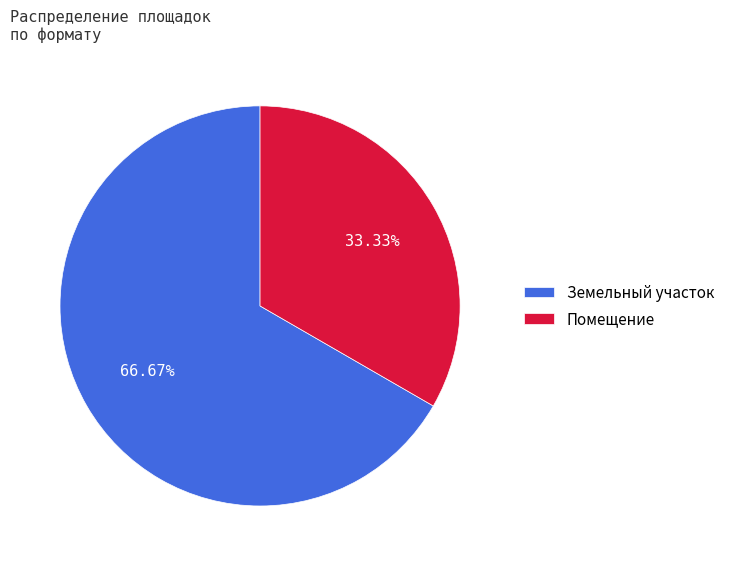

Is Земельный участок the majority of the pie?

Yes